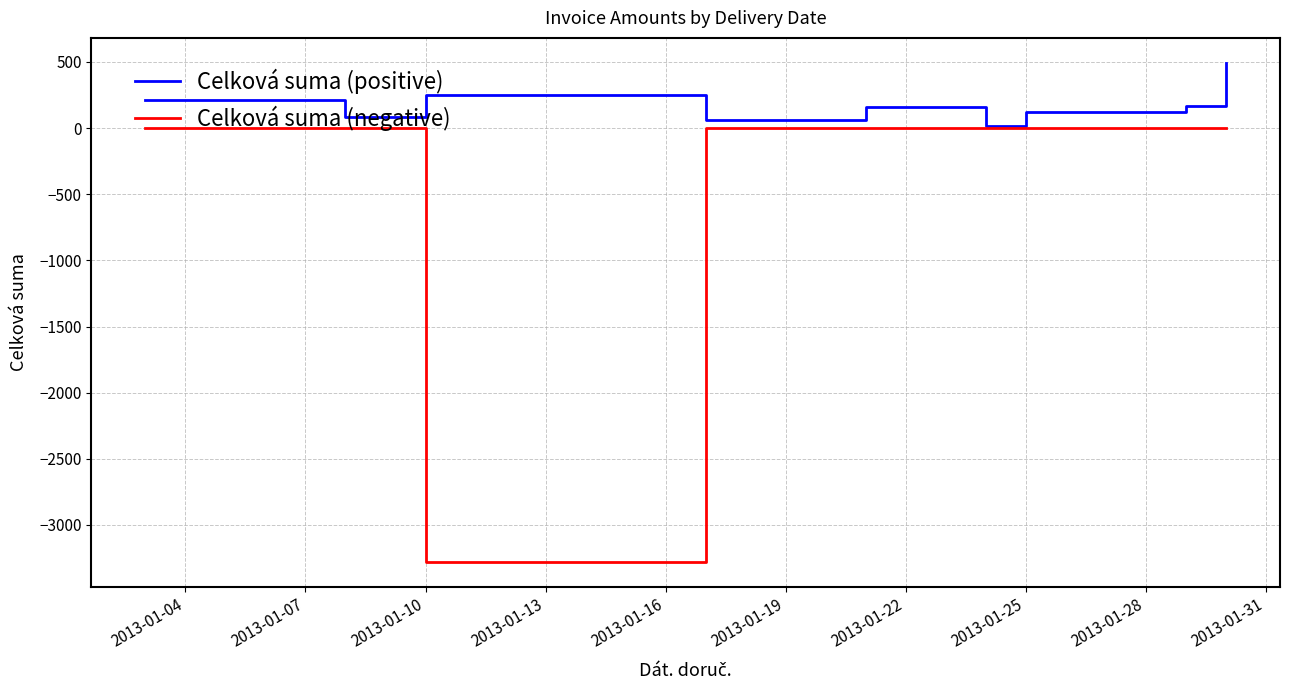

Which series has the largest range (max minus min)?

Celková suma (negative)